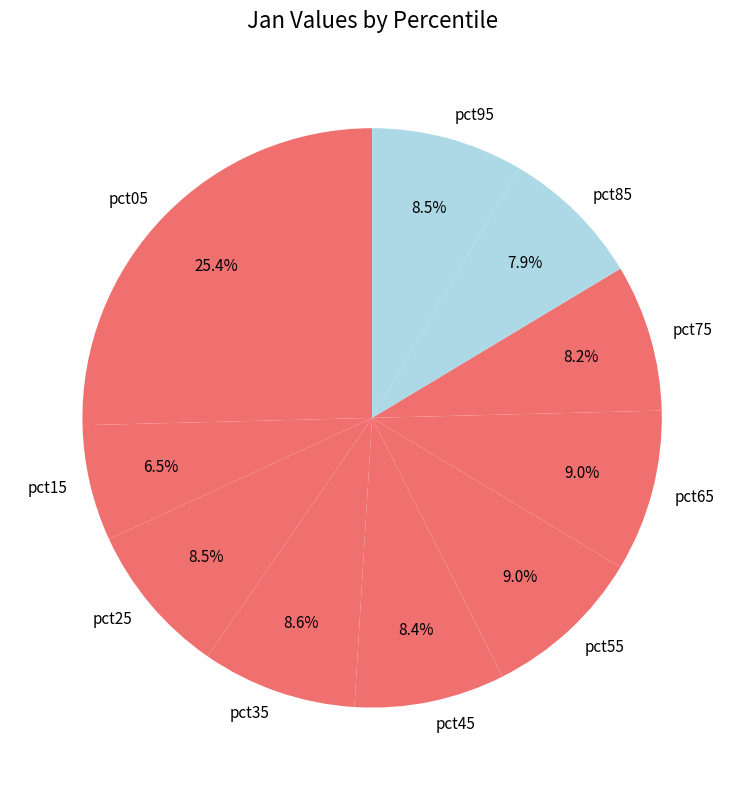

Is it true that pct35 is 9% of the pie?

True